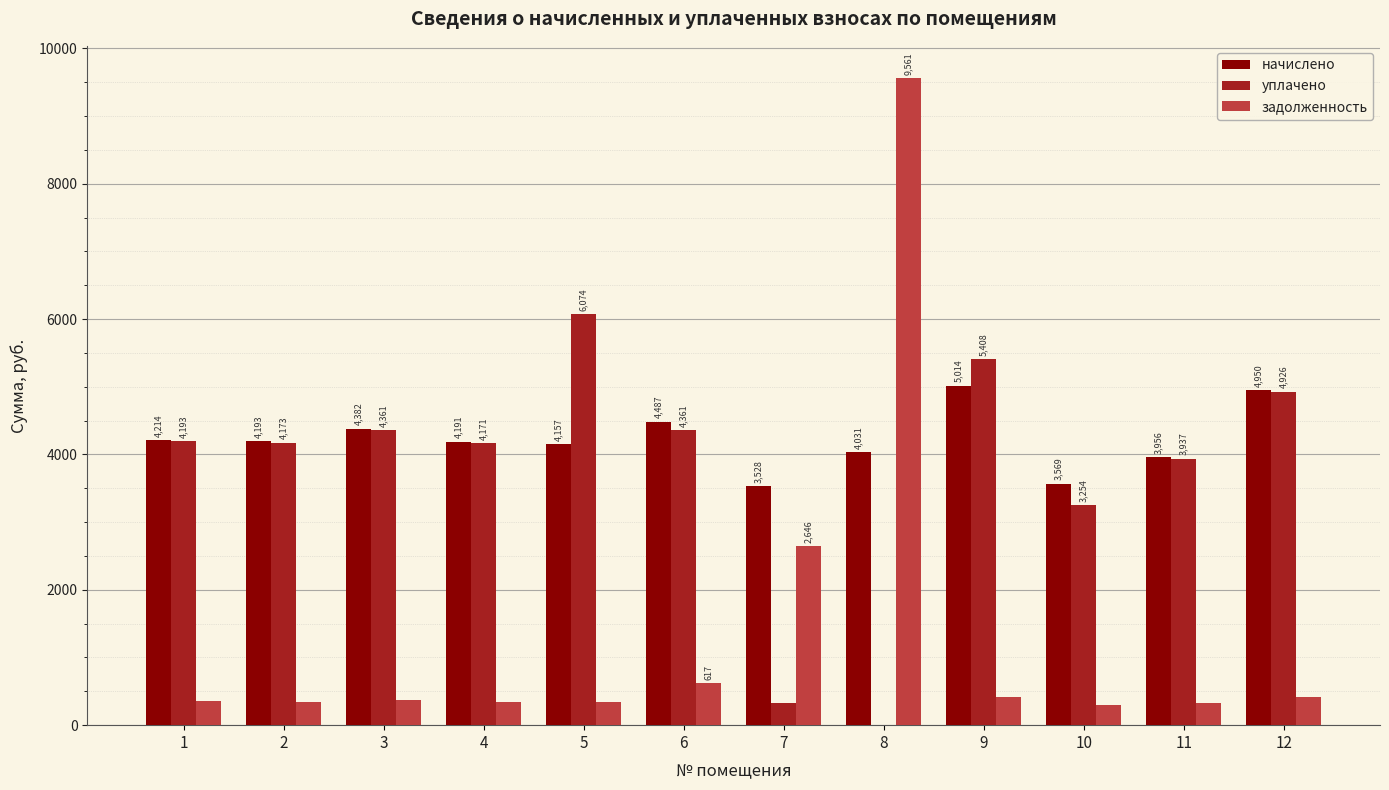

What is the sum of all задолженность values?

16042.0